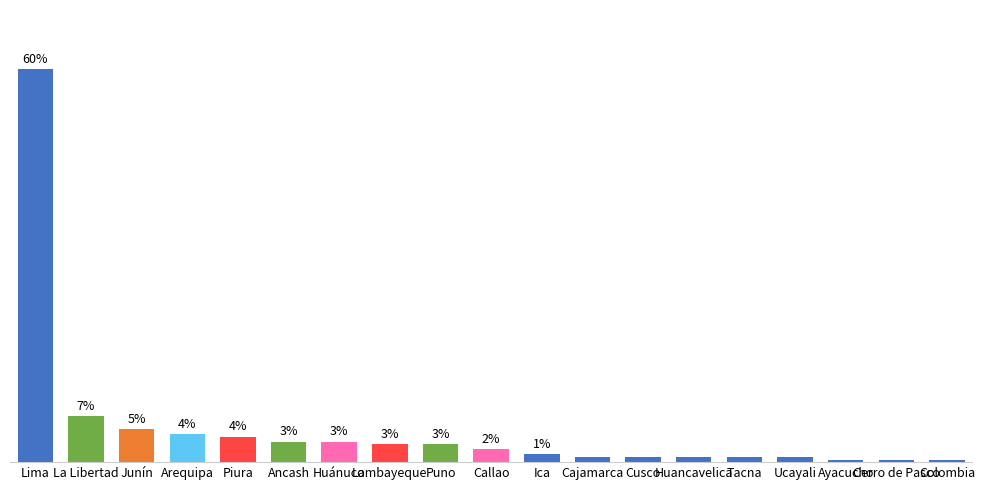

Where does the data first go above 1?

Lima